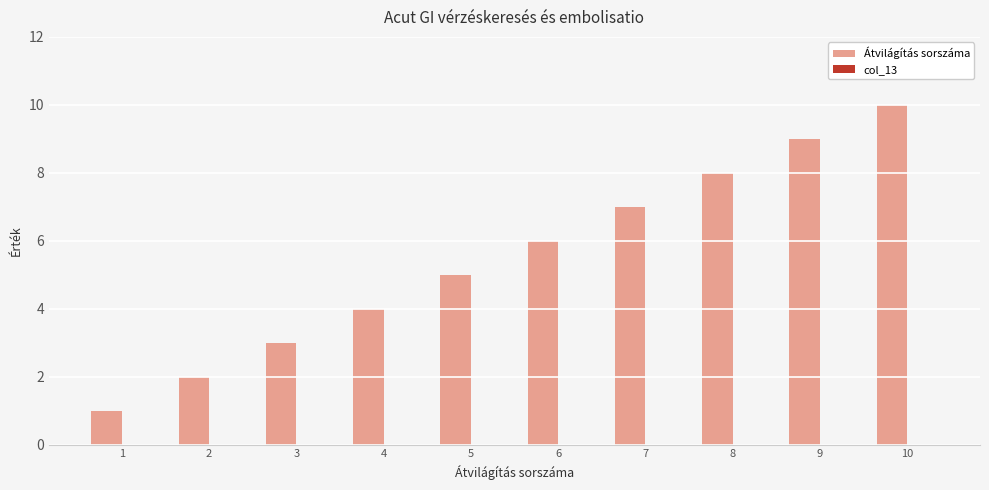

At which category does the chart reach its minimum across all series?

1